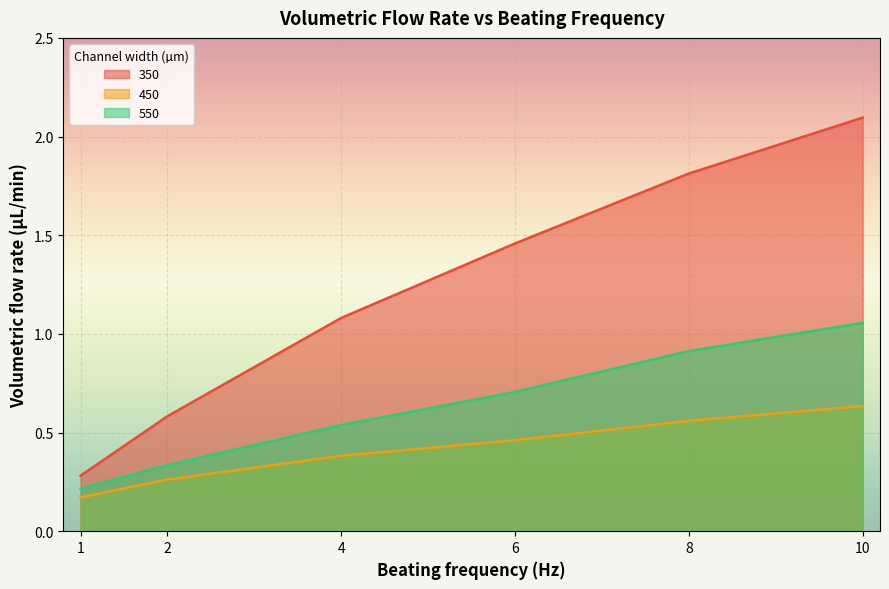

What is the sum of all 450 values?

2.5